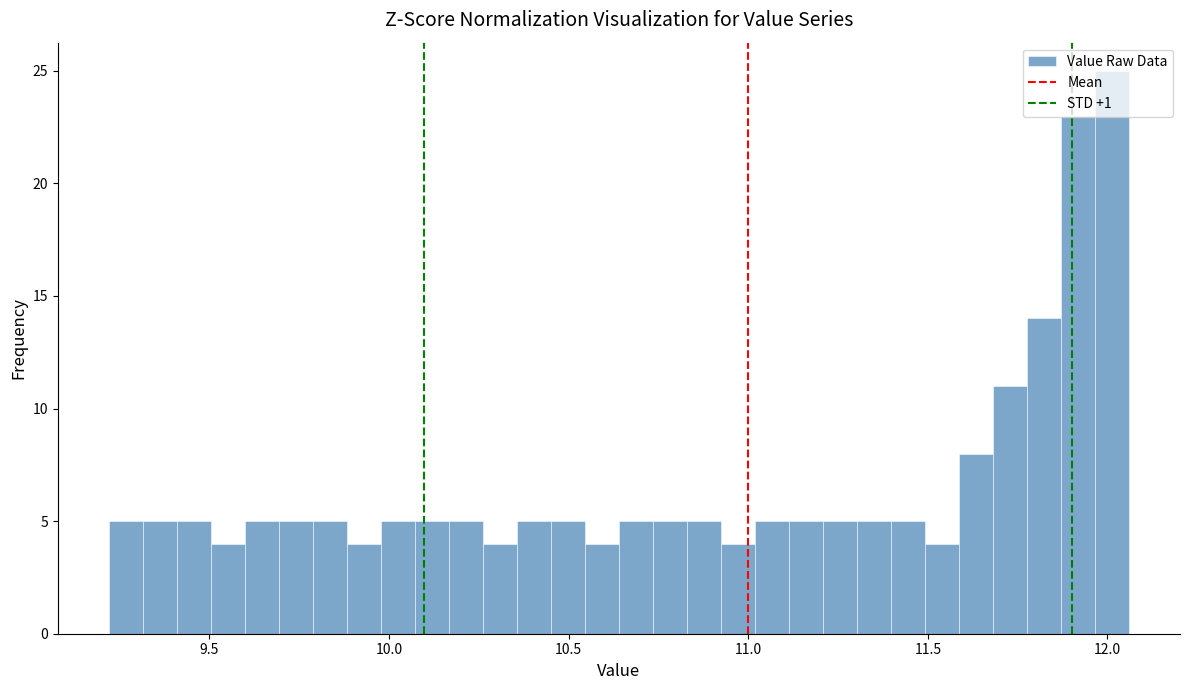

Around what value on the x-axis is the tallest bar? Give the approximate position of its centre, as read against the axis.

12.00